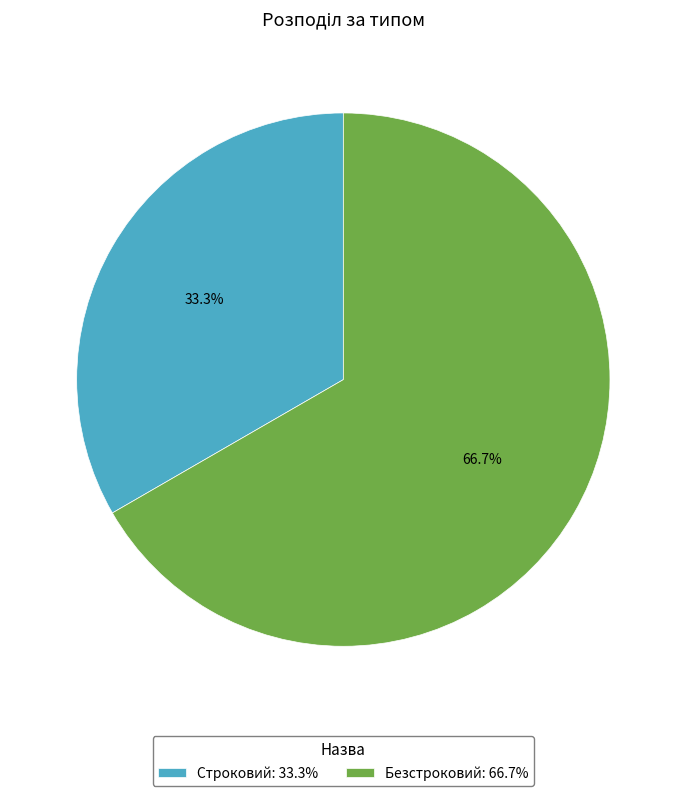

Which slice represents more than half of the pie?

Безстроковий